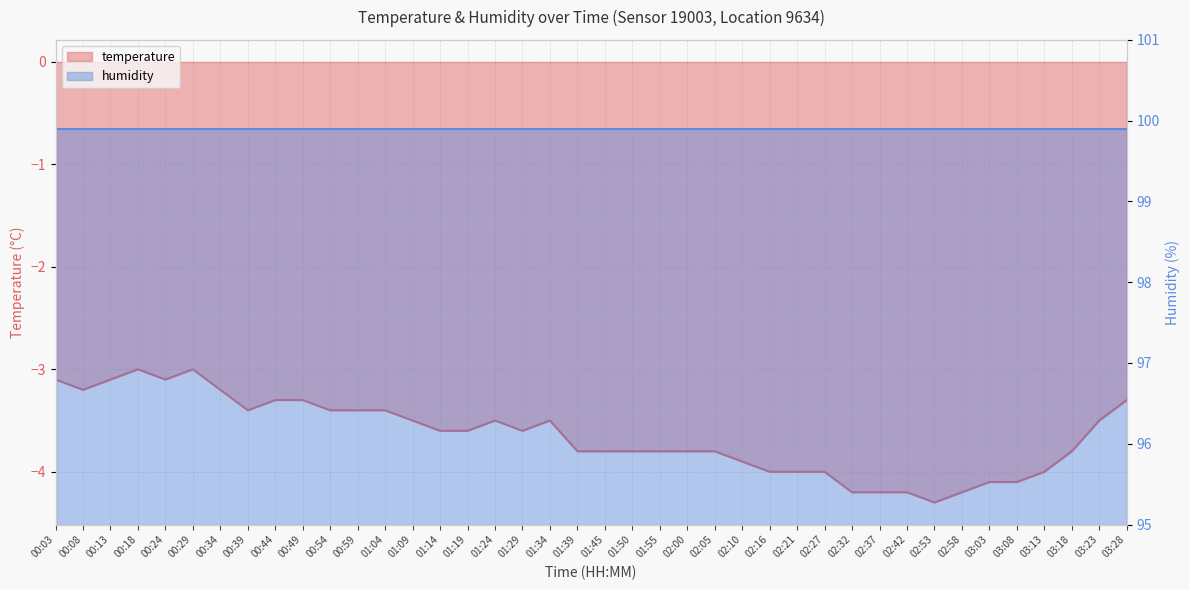

True or false: the data has more than 0 interior local peaks.

True